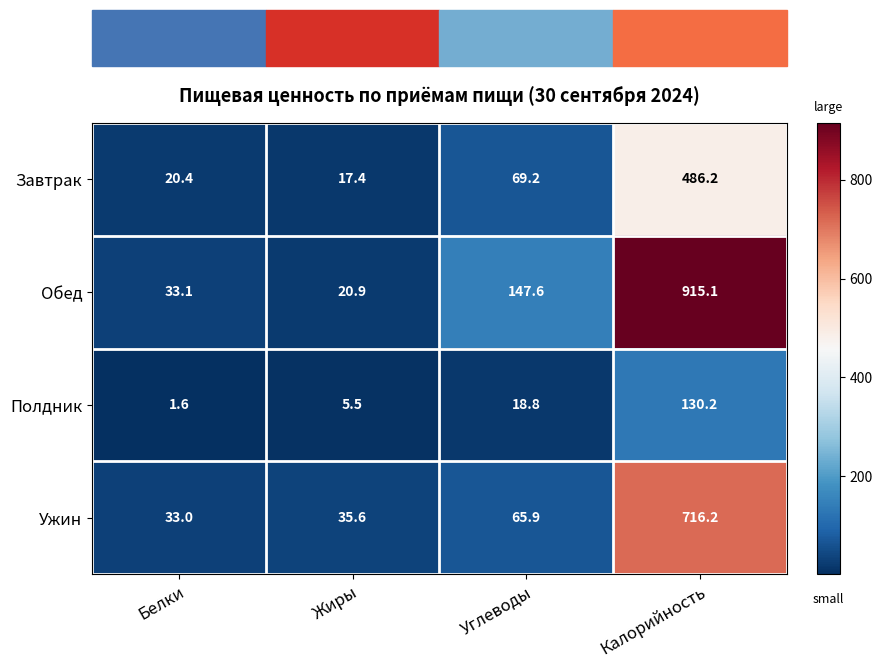

Count the number of categories in the chart.

4